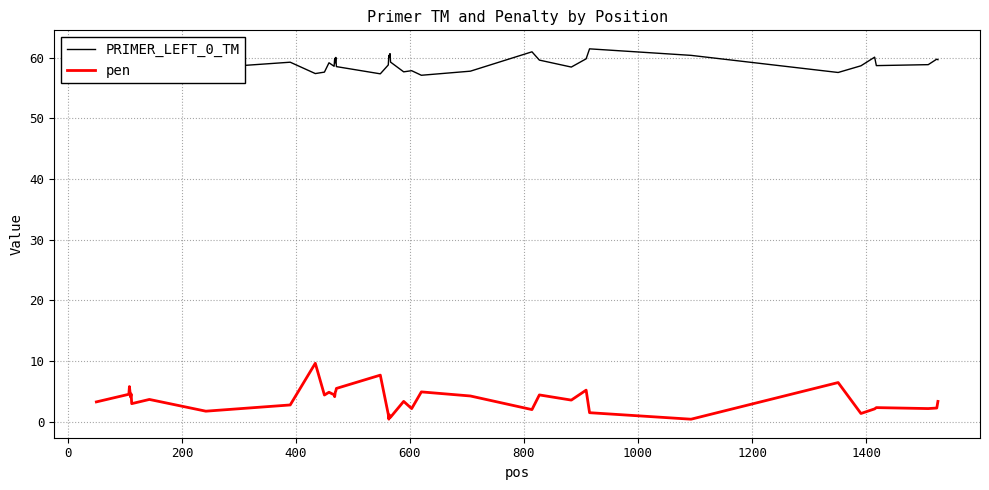

What is the maximum value for PRIMER_LEFT_0_TM?

61.5